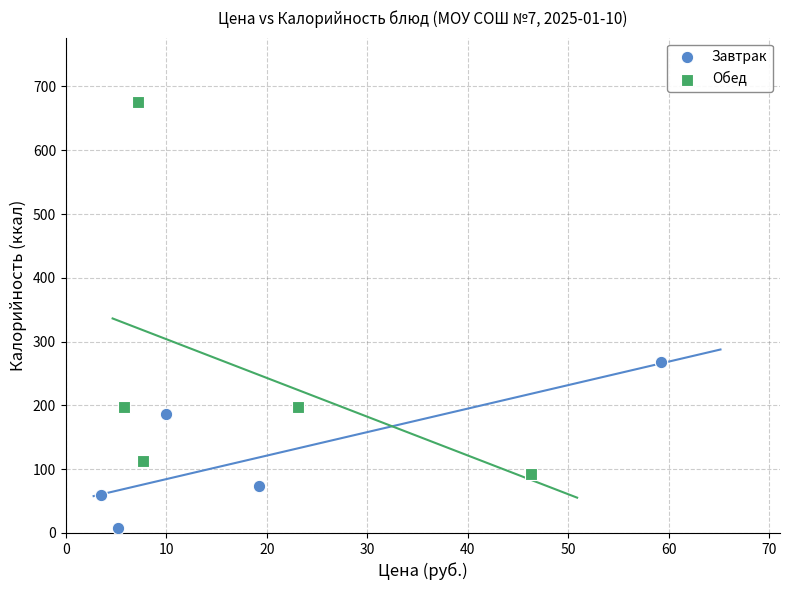

Which series contains the lowest Y value?

Завтрак